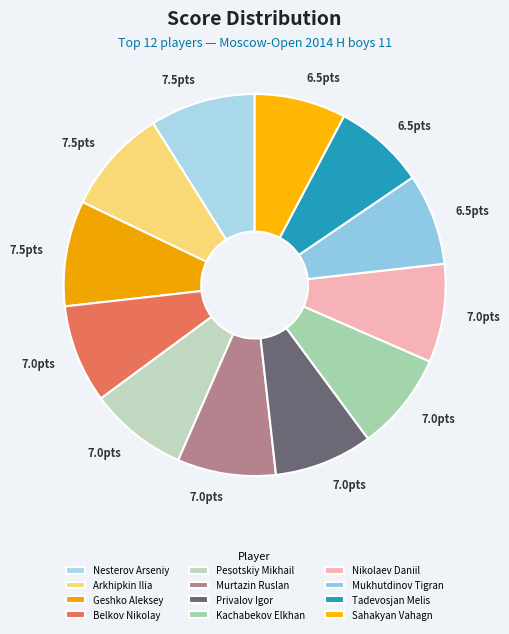

What percentage is the Tadevosjan Melis slice, to the nearest percent?

8%